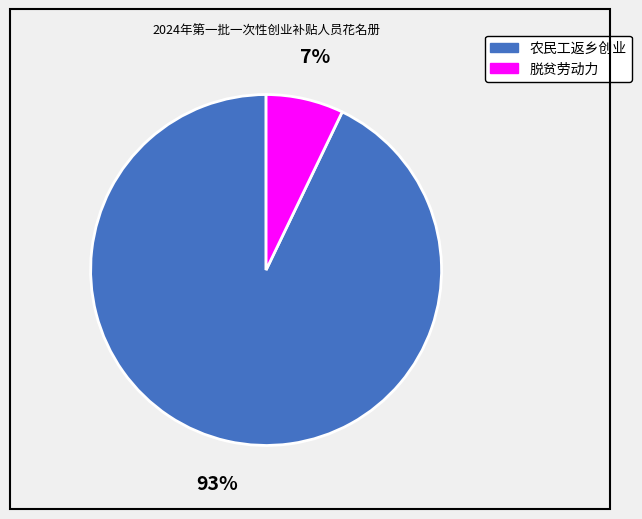

Rank the categories by value from highest to lowest.

农民工返乡创业, 脱贫劳动力